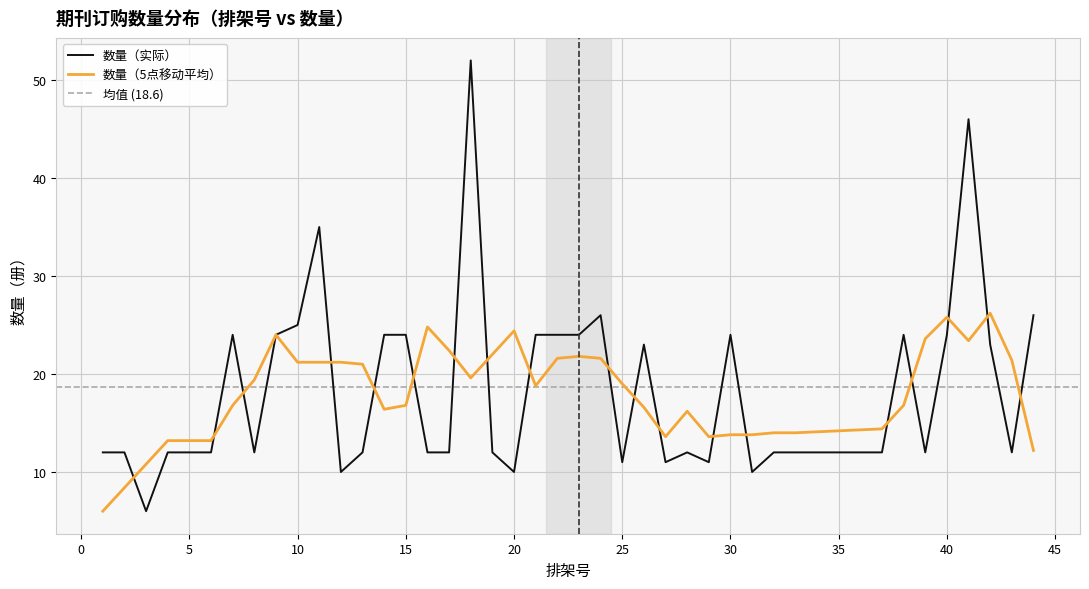

At which category does the data reach its first local peak?

7